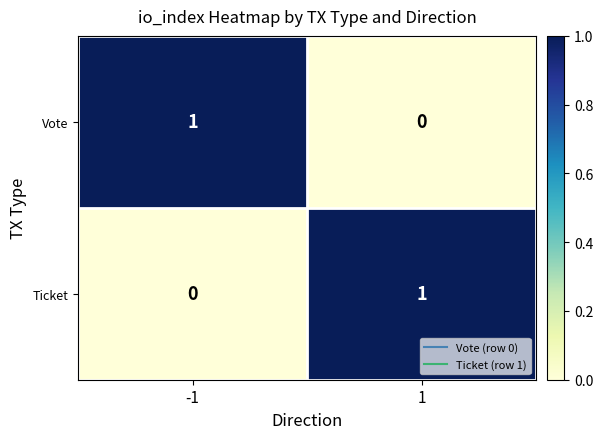

At -1, list the series in order from smallest to largest.

Ticket, Vote